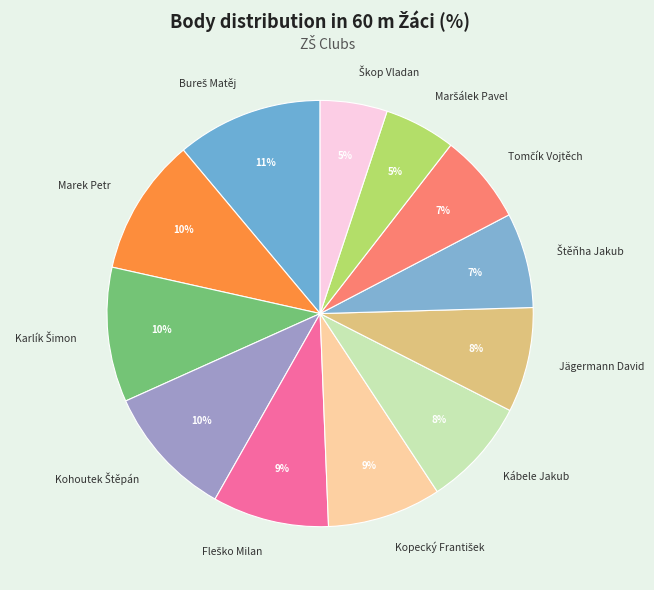

Count the number of slices in the pie.

12